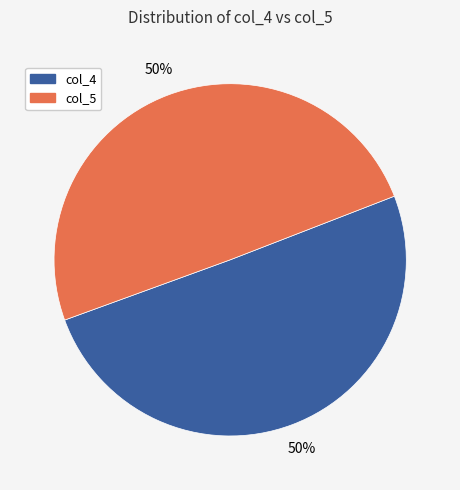

Do col_5 and col_4 together represent more than half of the pie?

Yes